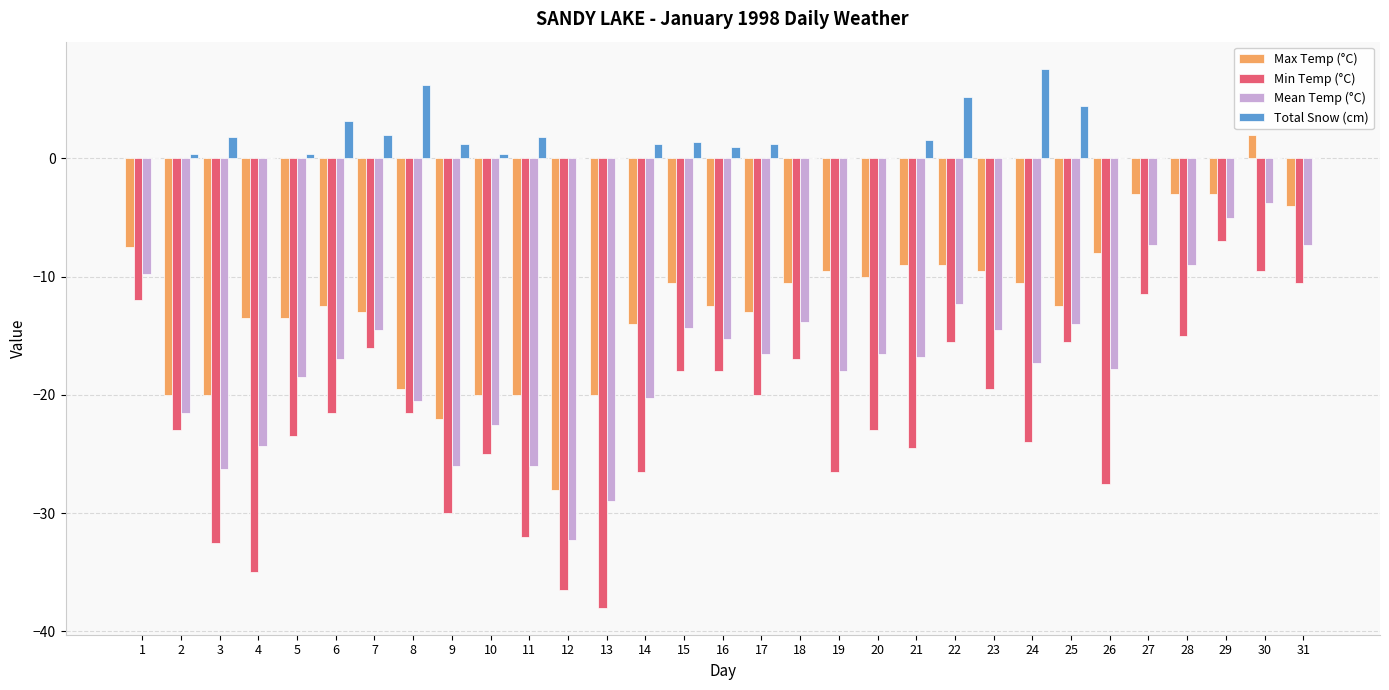

Which series has the largest total across all categories?

Total Snow (cm)